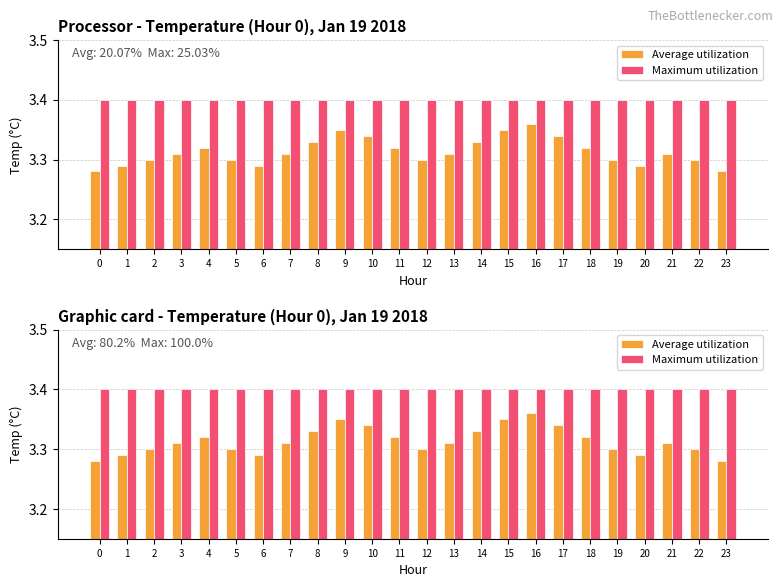

Is it true that Maximum utilization equals 5.5 at 3?

False